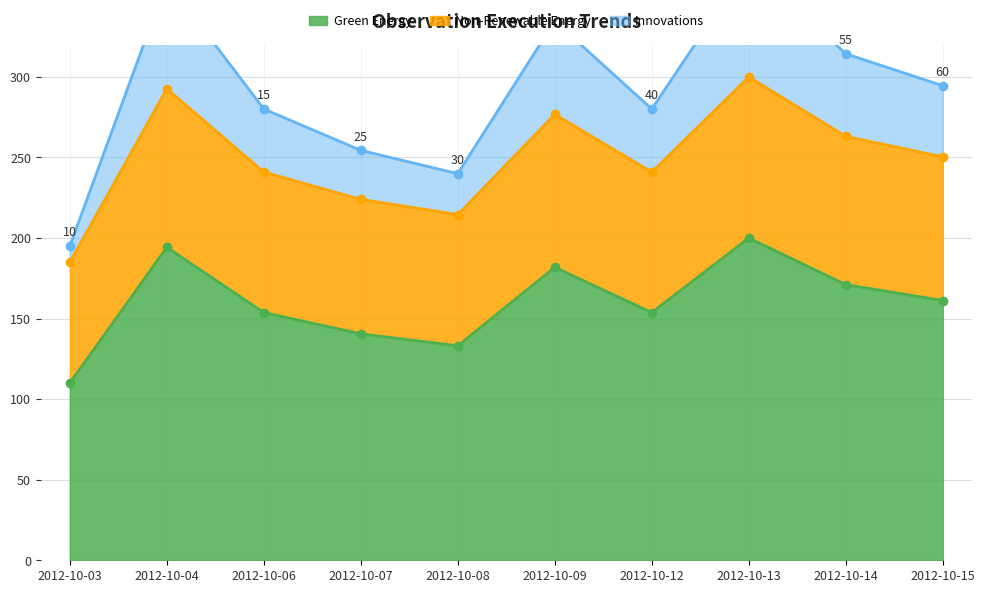

What are all the series names shown in the legend?

Green Energy, Non-Renewable Energy, Innovations